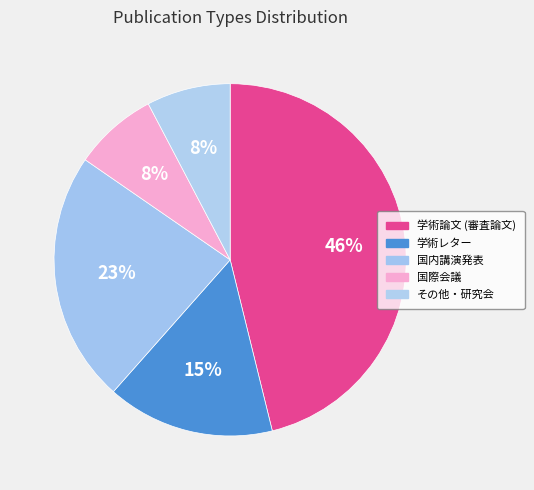

Does 国内講演発表 represent more than half of the total?

No